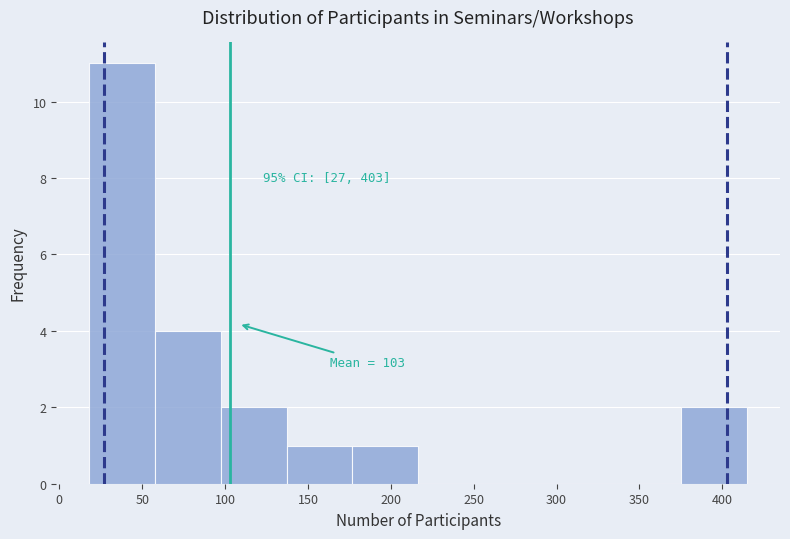

Which range on the x-axis has the tallest bar?

20 to 60